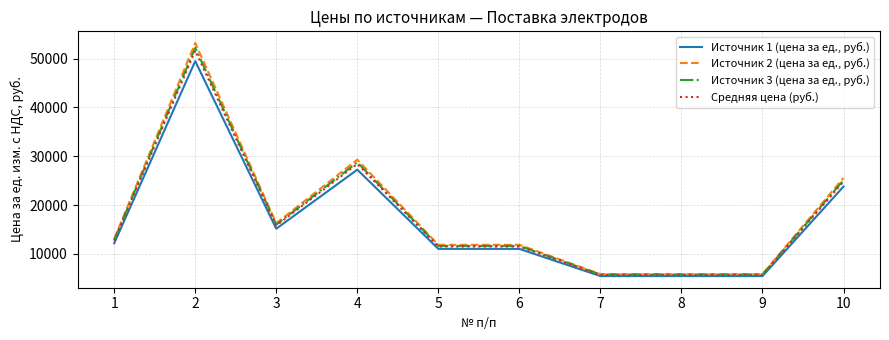

Which series has the largest range (max minus min)?

Источник 2 (цена за ед., руб.)